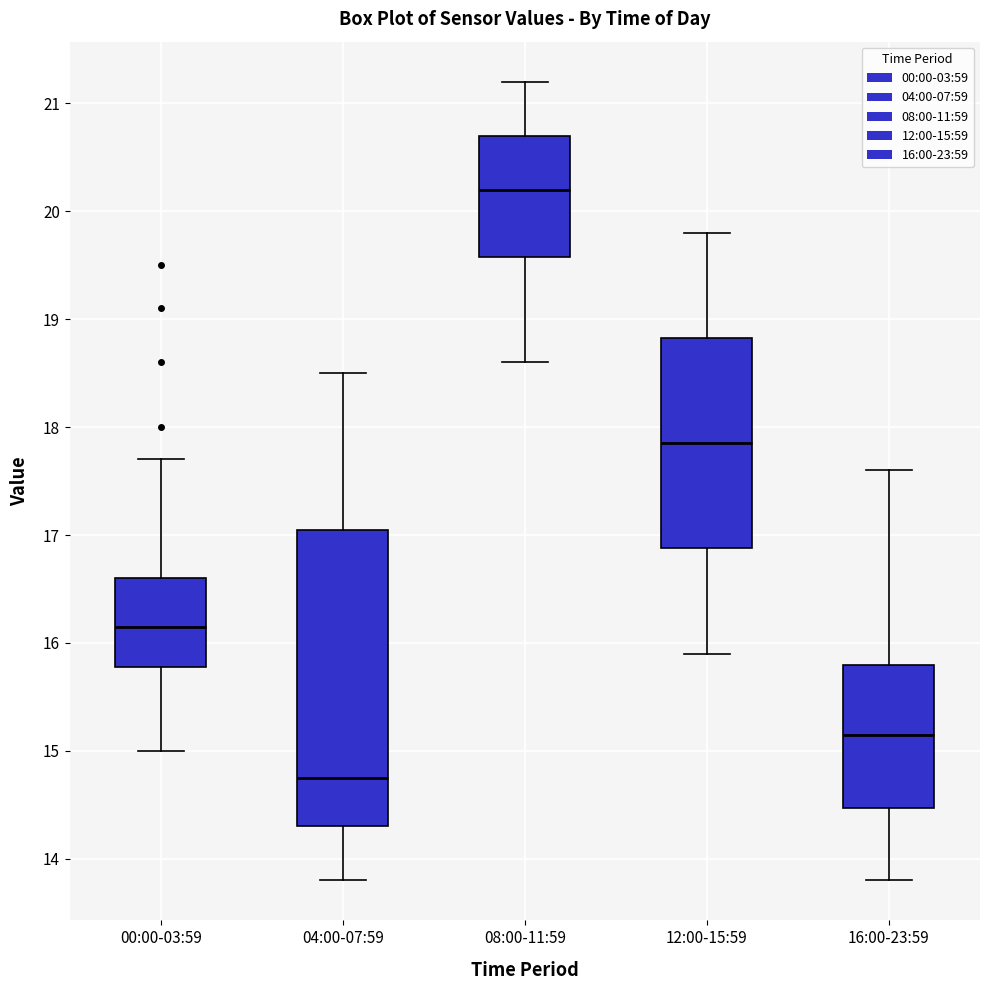

Reading left to right, read every box against the y-axis: the position of its median line, the range the box covers, and the ends of its whiskers. The values are not printed on the chart, so give them approximately, as read against the axis.

00:00-03:59: median 16.2, box 15.8 to 16.6, whiskers 15.0 to 17.7
04:00-07:59: median 14.8, box 14.3 to 17.1, whiskers 13.8 to 18.5
08:00-11:59: median 20.2, box 19.6 to 20.7, whiskers 18.6 to 21.2
12:00-15:59: median 17.9, box 16.9 to 18.8, whiskers 15.9 to 19.8
16:00-23:59: median 15.2, box 14.5 to 15.8, whiskers 13.8 to 17.6